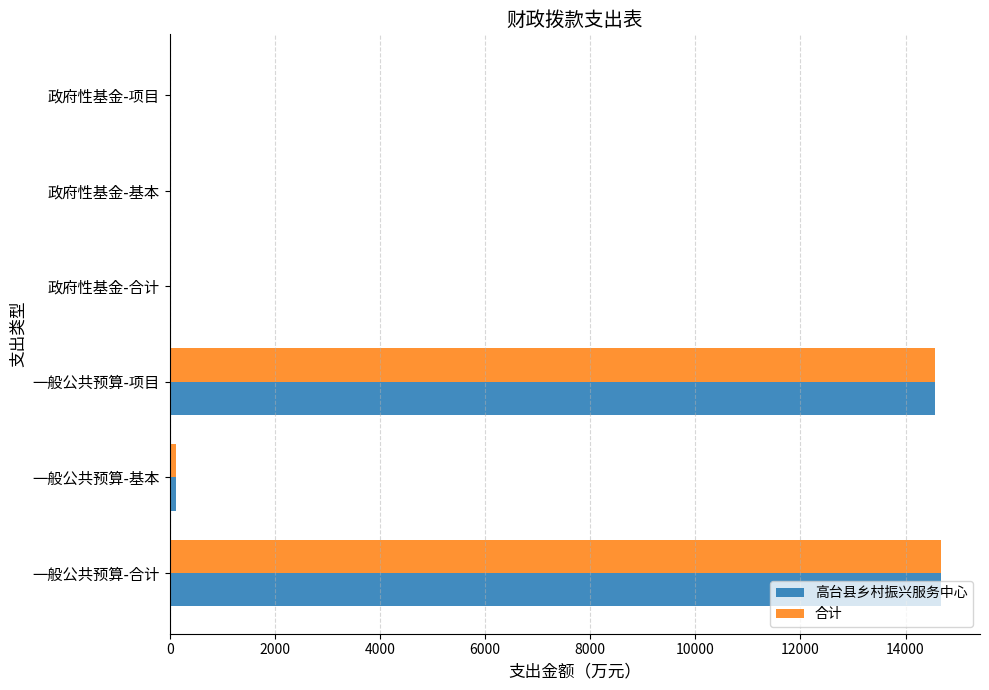

Is it true that 合计 equals 0.0 at 政府性基金-基本?

True